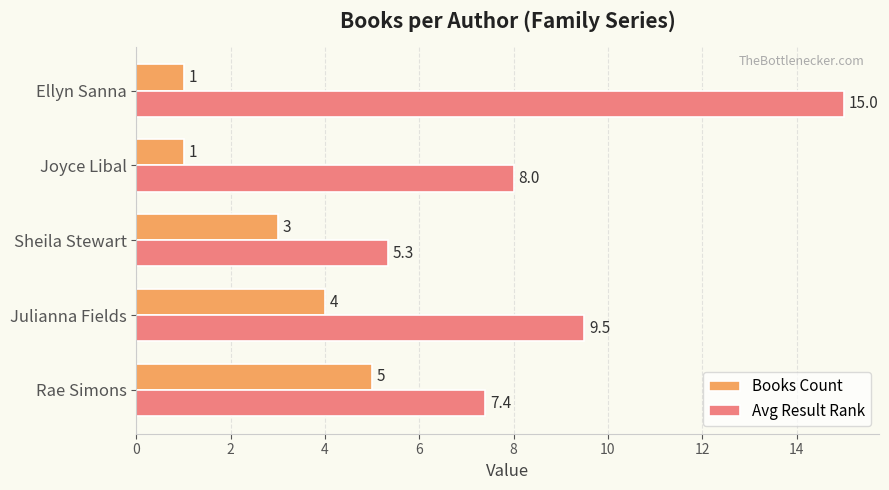

Which category has the highest value in the Avg Result Rank series?

Ellyn Sanna